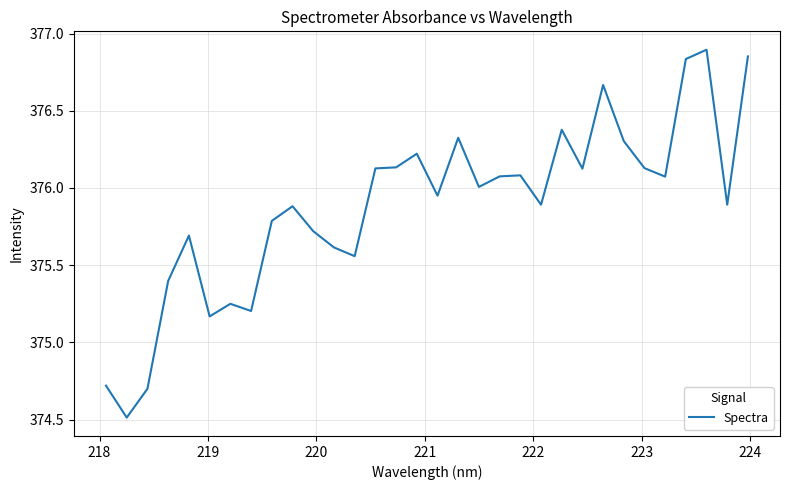

What is the difference between the maximum and minimum values?

2.4